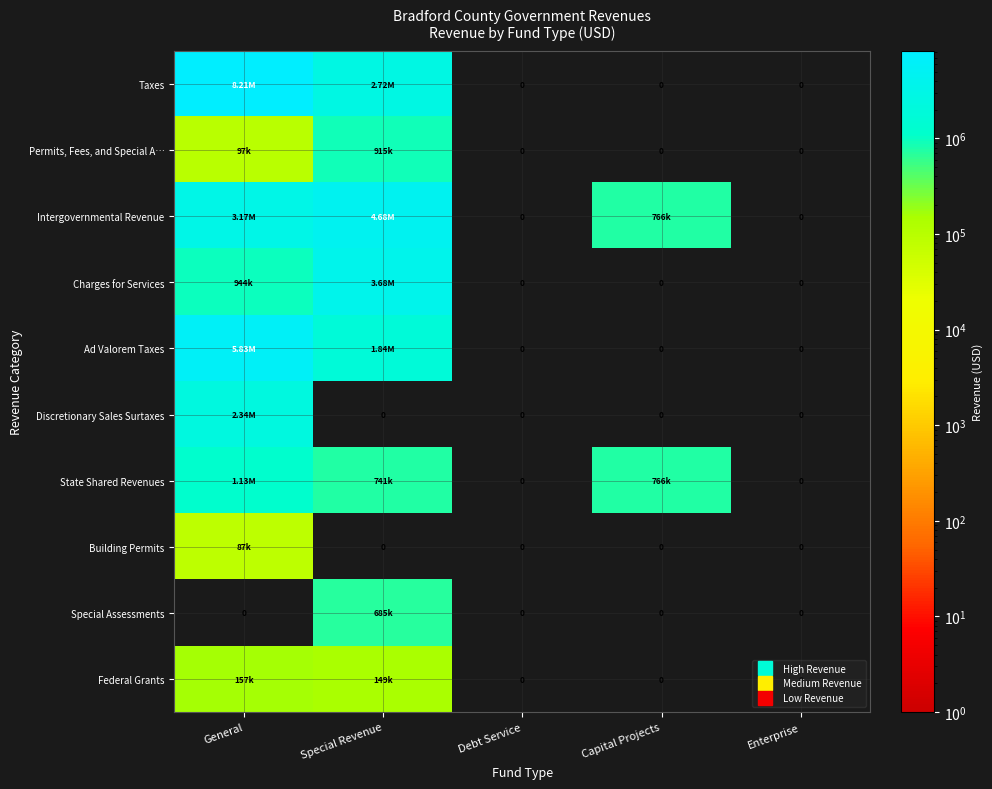

Is it true that Federal Grants equals 0 at Capital Projects?

True